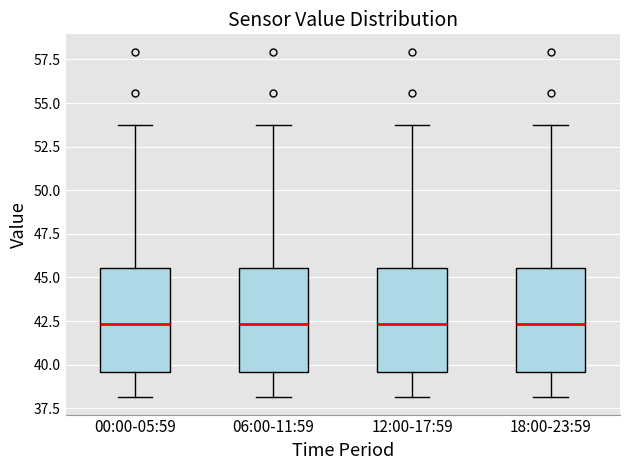

Reading left to right, read every box against the y-axis: the position of its median line, the range the box covers, and the ends of its whiskers. The values are not printed on the chart, so give them approximately, as read against the axis.

00:00-05:59: median 42.5, box 39.5 to 45.5, whiskers 38.0 to 54.0
06:00-11:59: median 42.5, box 39.5 to 45.5, whiskers 38.0 to 54.0
12:00-17:59: median 42.5, box 39.5 to 45.5, whiskers 38.0 to 54.0
18:00-23:59: median 42.5, box 39.5 to 45.5, whiskers 38.0 to 54.0